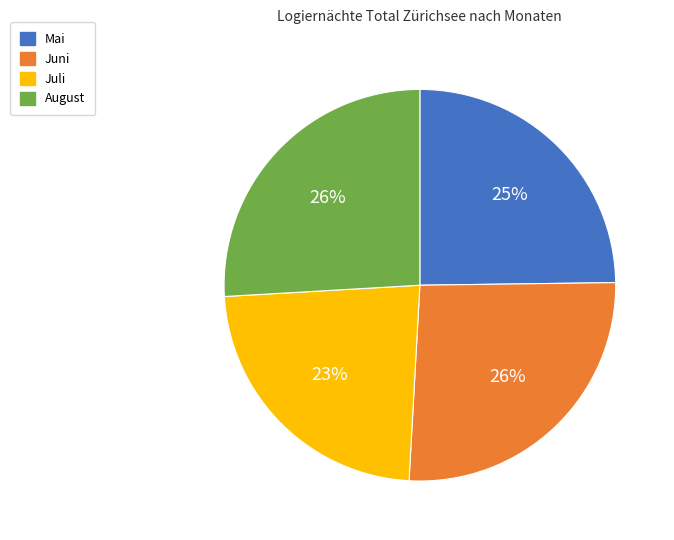

Which category has the smallest portion of the pie?

Juli